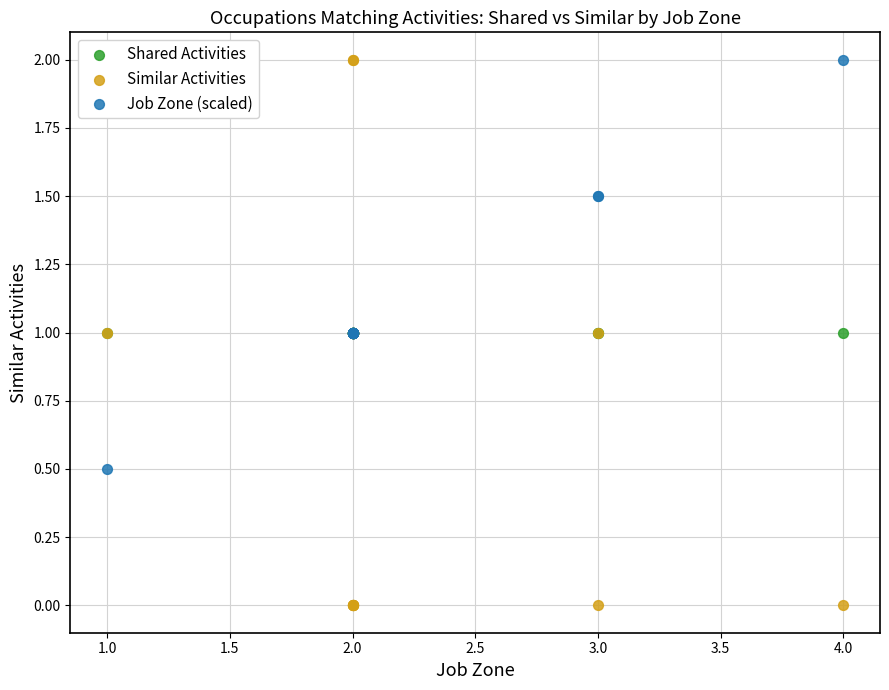

What are all the series names shown in the legend?

Shared Activities, Similar Activities, Job Zone (scaled)